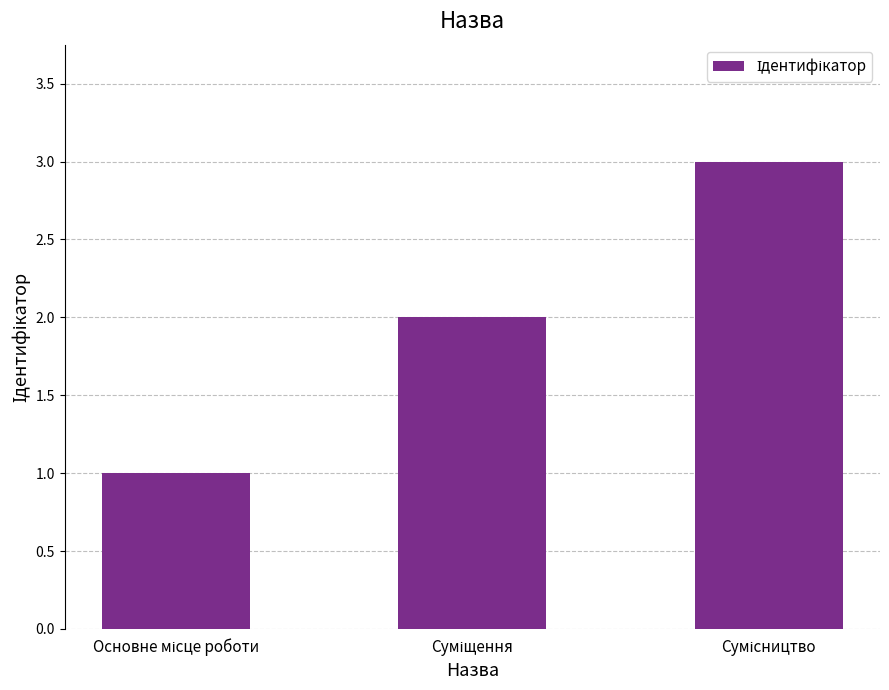

What is the greatest value displayed?

3